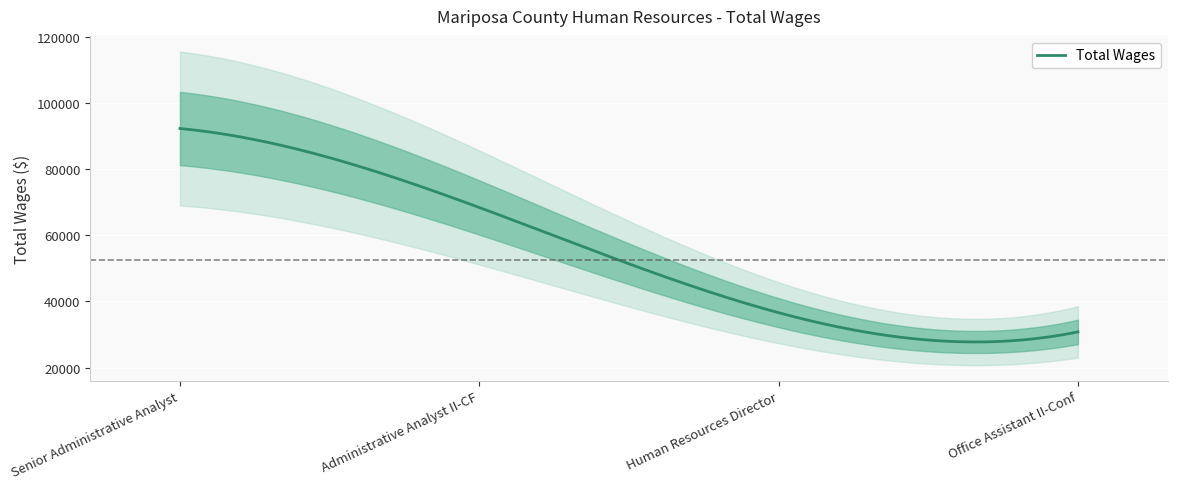

Where does the data first go above 68393?

Senior Administrative Analyst